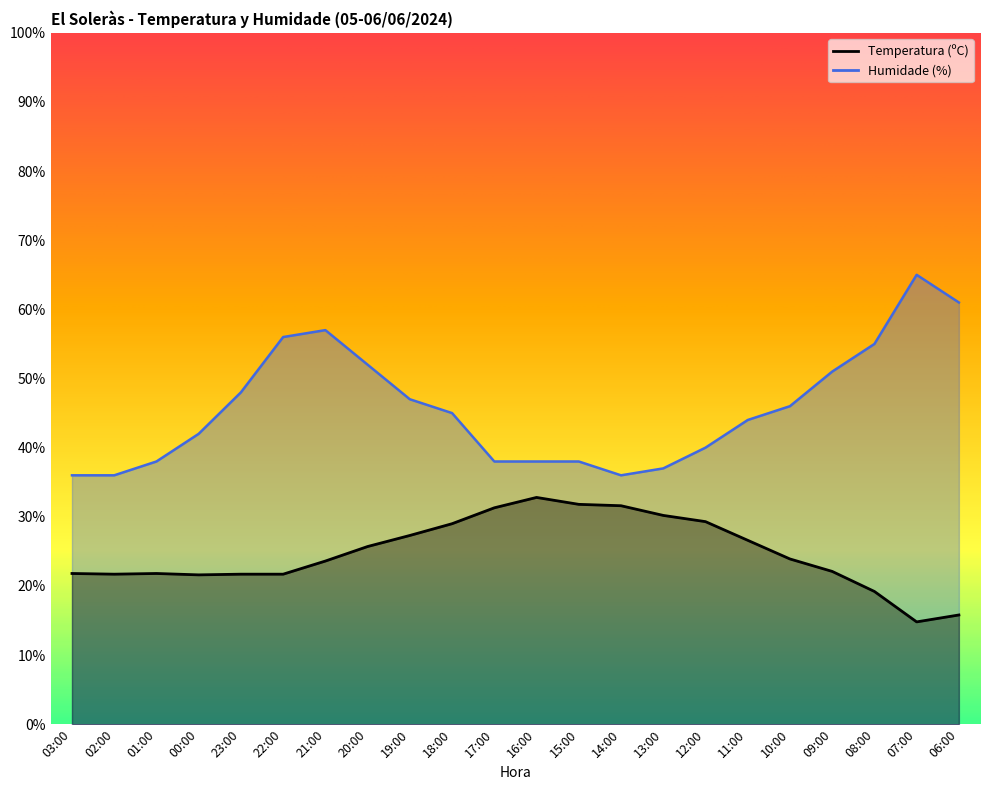

What is the label of the 8th point from the left?

20:00